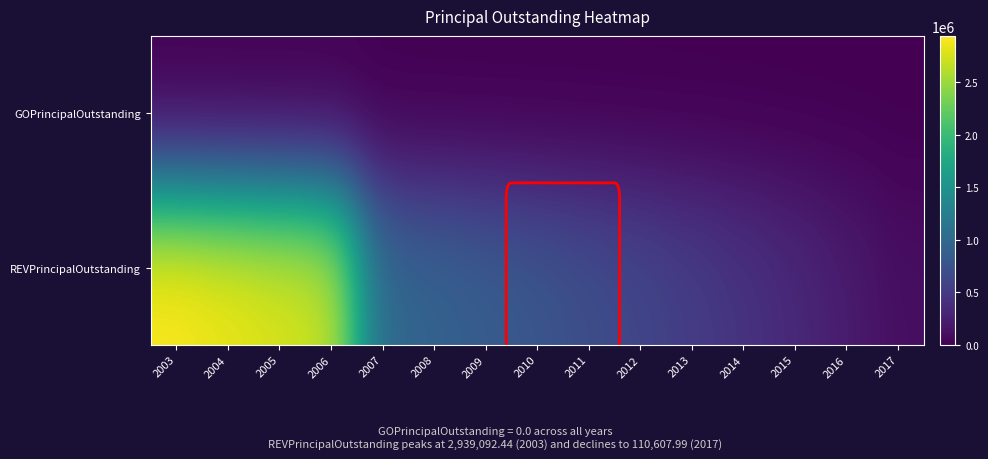

Reading left to right, transcribe all the data shown in this chart.

GOPrincipalOutstanding: 2003=0.0	2004=0.0	2005=0.0	2006=0.0	2007=0.0	2008=0.0	2009=0.0	2010=0.0	2011=0.0	2012=0.0	2013=0.0	2014=0.0	2015=0.0	2016=0.0	2017=0.0
REVPrincipalOutstanding: 2003=2939092.4	2004=2862194.9	2005=2782063.6	2006=2693496.9	2007=991280.8	2008=925187.9	2009=854976.7	2010=780390.4	2011=701156.6	2012=616985.5	2013=527569.6	2014=432582.0	2015=331675.6	2016=224481.5	2017=110608.0